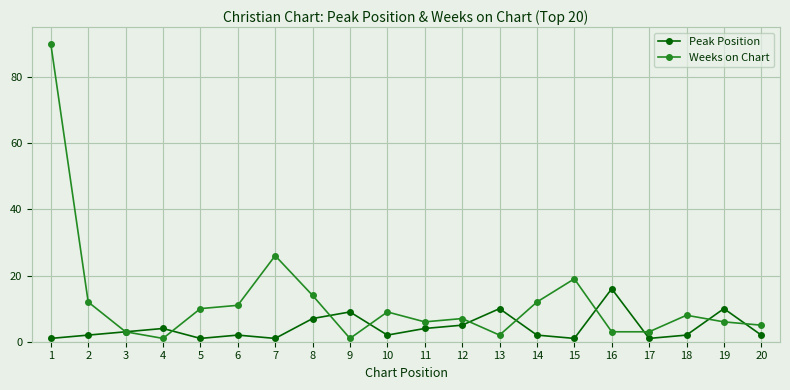

The Peak Position series shows 4 at 11. True or false?

True